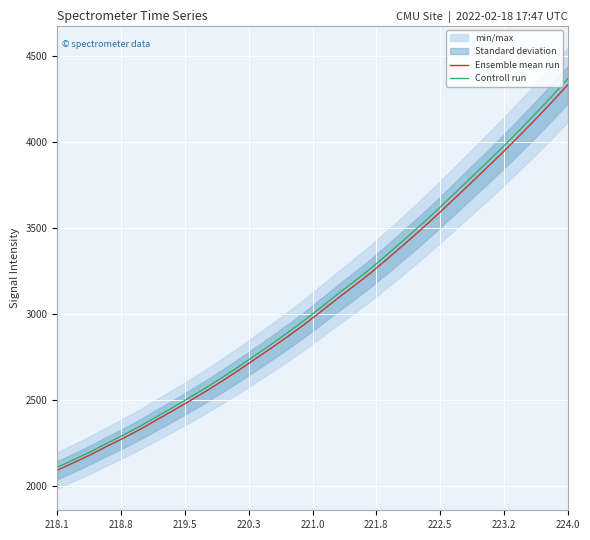

True or false: Controll run and Ensemble mean run cross at least once.

False